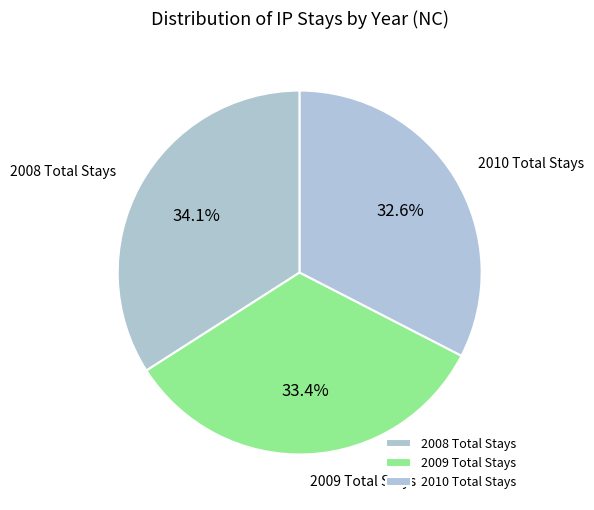

To the nearest percent, what is the combined percentage of 2009 Total Stays and 2010 Total Stays?

66%